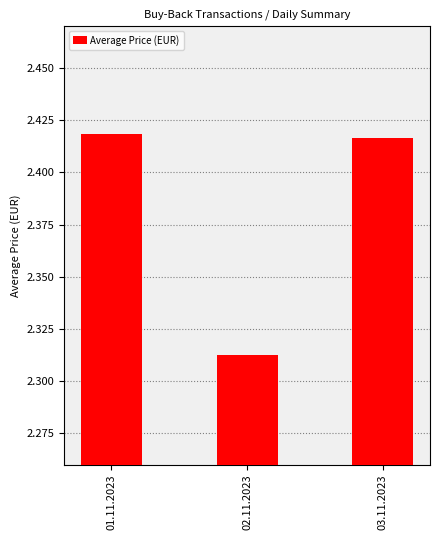

Are the bars grouped side by side (vs. stacked)?

No